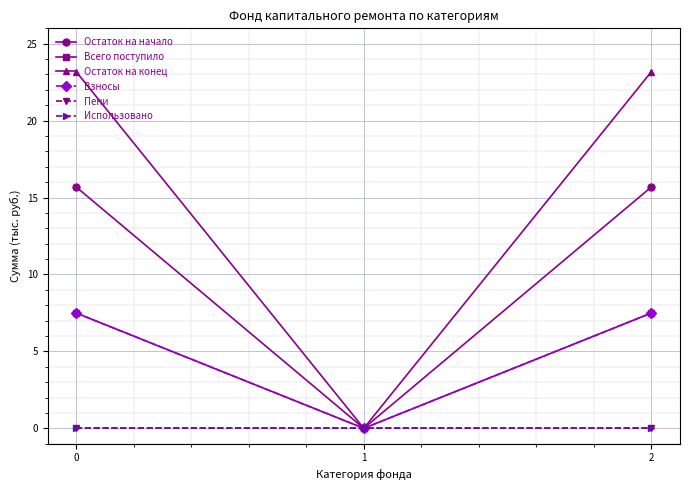

Does the chart have visible grid lines?

Yes